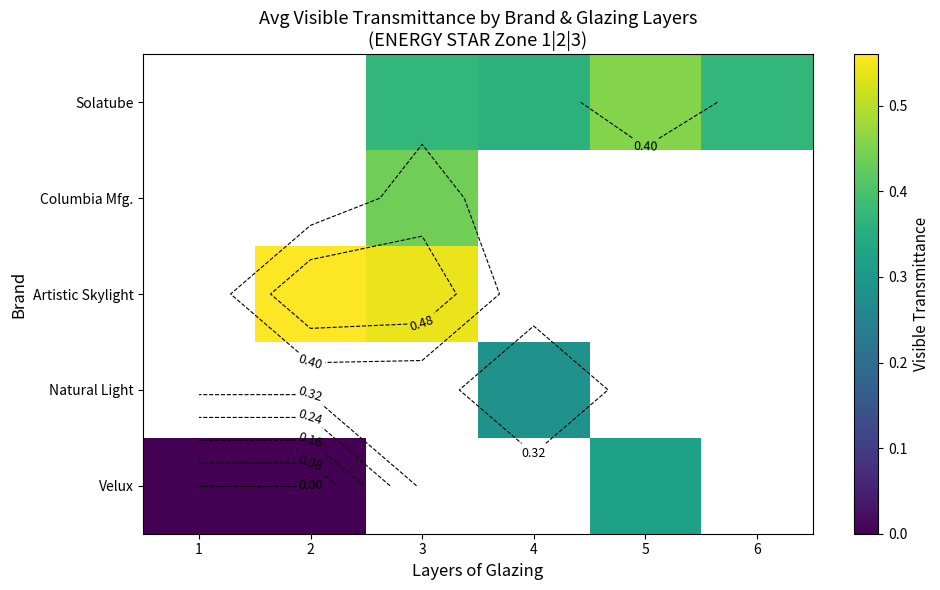

Which category has the lowest value across all series?

1